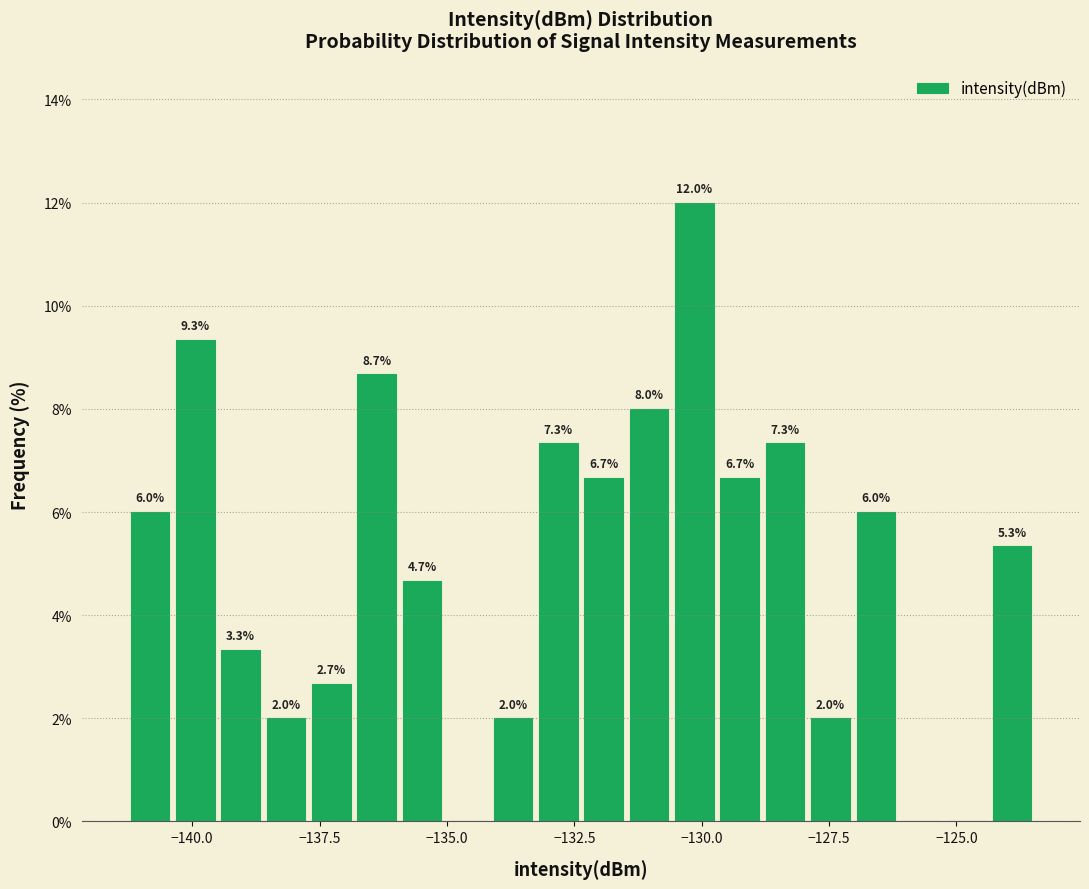

Read against the x-axis, roughly where is the centre of the tallest bar?

-130.0